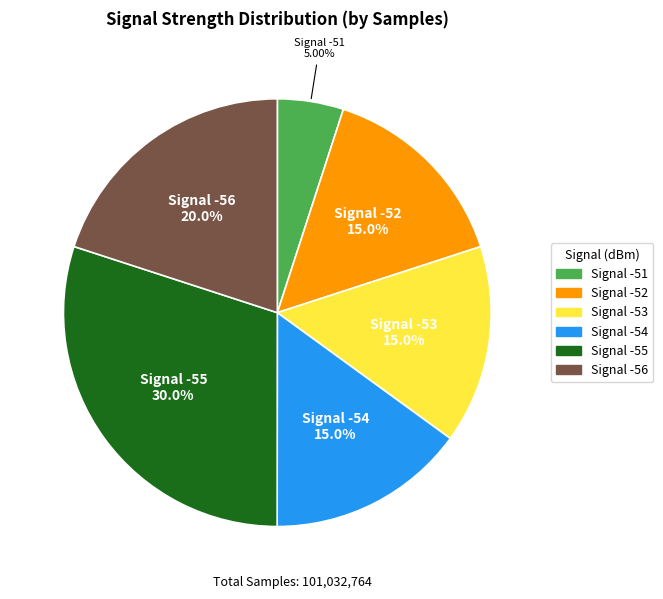

Which has a higher value, Signal -56 or Signal -51?

Signal -56